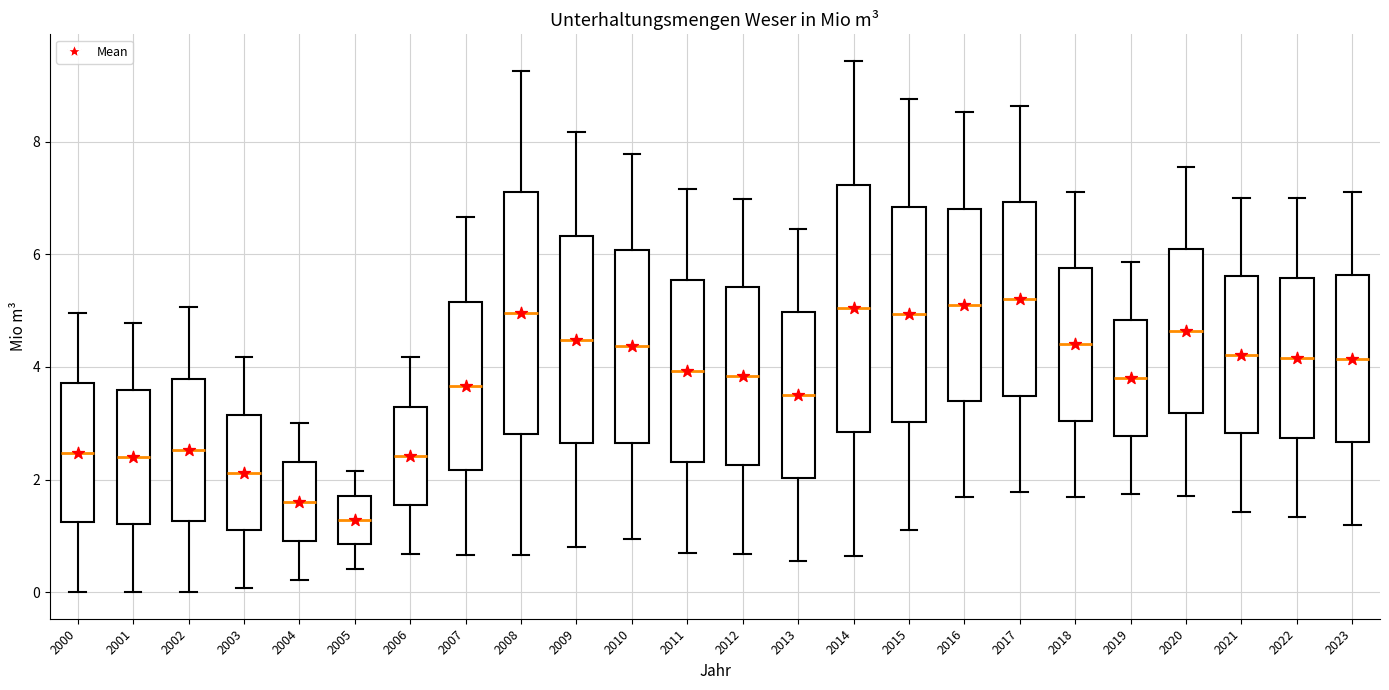

Reading left to right, read every box against the y-axis: the position of its median line, the range the box covers, and the ends of its whiskers. The values are not printed on the chart, so give them approximately, as read against the axis.

2000: median 2.4, box 1.2 to 3.8, whiskers 0.0 to 5.0
2001: median 2.4, box 1.2 to 3.6, whiskers 0.0 to 4.8
2002: median 2.6, box 1.2 to 3.8, whiskers 0.0 to 5.0
2003: median 2.2, box 1.0 to 3.2, whiskers 0.0 to 4.2
2004: median 1.6, box 1.0 to 2.4, whiskers 0.2 to 3.0
2005: median 1.2, box 0.8 to 1.8, whiskers 0.4 to 2.2
2006: median 2.4, box 1.6 to 3.2, whiskers 0.6 to 4.2
2007: median 3.6, box 2.2 to 5.2, whiskers 0.6 to 6.6
2008: median 5.0, box 2.8 to 7.2, whiskers 0.6 to 9.2
2009: median 4.4, box 2.6 to 6.4, whiskers 0.8 to 8.2
2010: median 4.4, box 2.6 to 6.0, whiskers 1.0 to 7.8
2011: median 4.0, box 2.4 to 5.6, whiskers 0.6 to 7.2
2012: median 3.8, box 2.2 to 5.4, whiskers 0.6 to 7.0
2013: median 3.4, box 2.0 to 5.0, whiskers 0.6 to 6.4
2014: median 5.0, box 2.8 to 7.2, whiskers 0.6 to 9.4
2015: median 5.0, box 3.0 to 6.8, whiskers 1.2 to 8.8
2016: median 5.2, box 3.4 to 6.8, whiskers 1.6 to 8.6
2017: median 5.2, box 3.4 to 7.0, whiskers 1.8 to 8.6
2018: median 4.4, box 3.0 to 5.8, whiskers 1.6 to 7.2
2019: median 3.8, box 2.8 to 4.8, whiskers 1.8 to 5.8
2020: median 4.6, box 3.2 to 6.0, whiskers 1.8 to 7.6
2021: median 4.2, box 2.8 to 5.6, whiskers 1.4 to 7.0
2022: median 4.2, box 2.8 to 5.6, whiskers 1.4 to 7.0
2023: median 4.2, box 2.6 to 5.6, whiskers 1.2 to 7.2